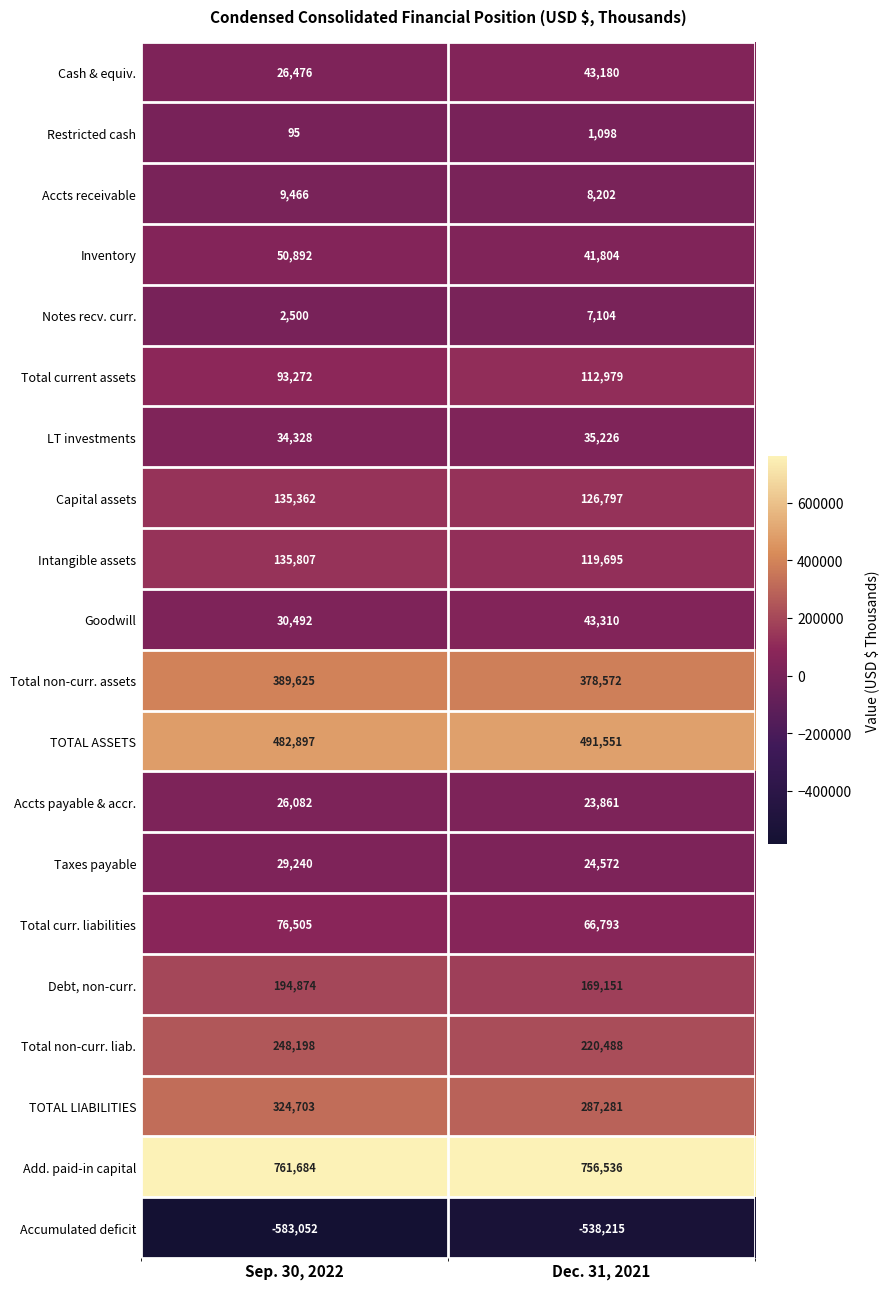

What is the spread (max minus min) of values at Dec. 31, 2021?

1294751